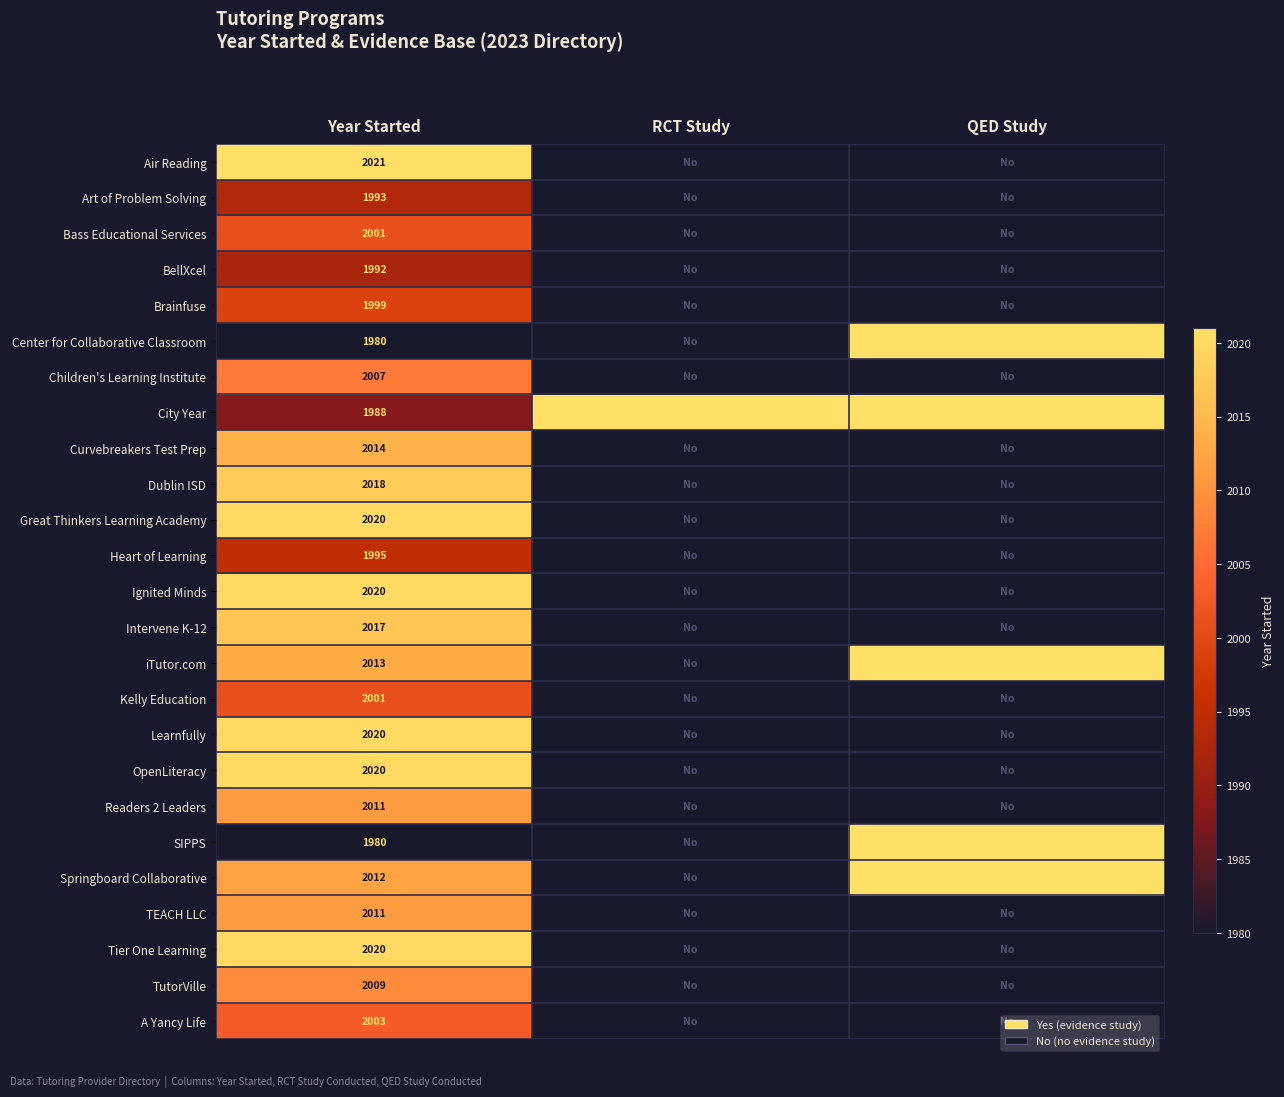

What is the spread (max minus min) of values at Year Started?

41